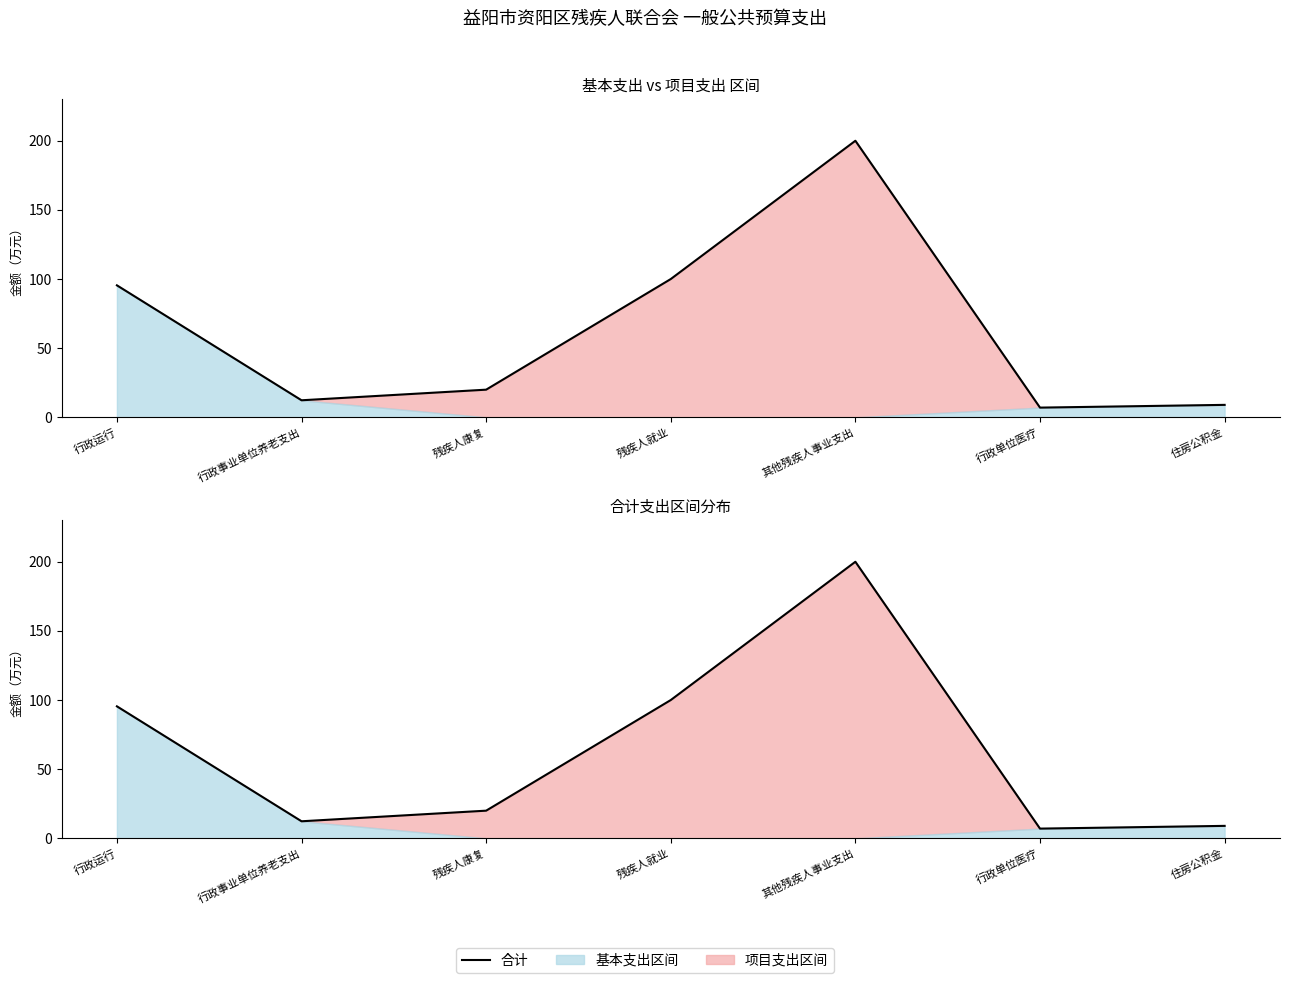

How many points are higher than both their immediate neighbors (excluding endpoints)?

1